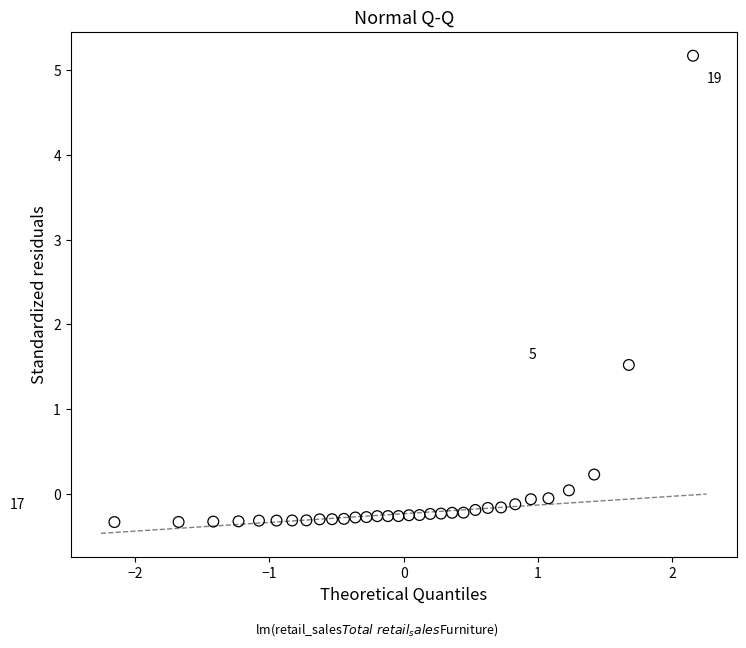

What is the range of X values (max minus min)?

4.3